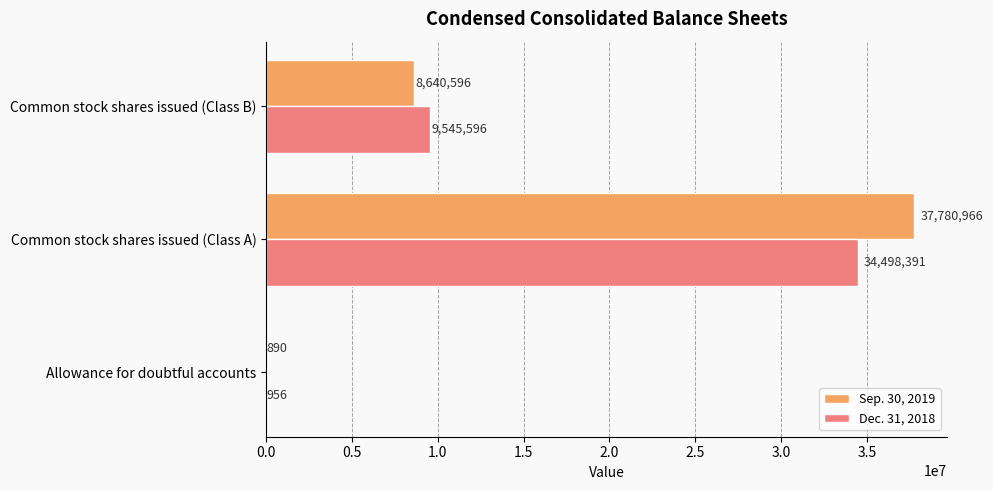

Between Allowance for doubtful accounts and Common stock shares issued (Class A), which series saw the biggest shift?

Sep. 30, 2019